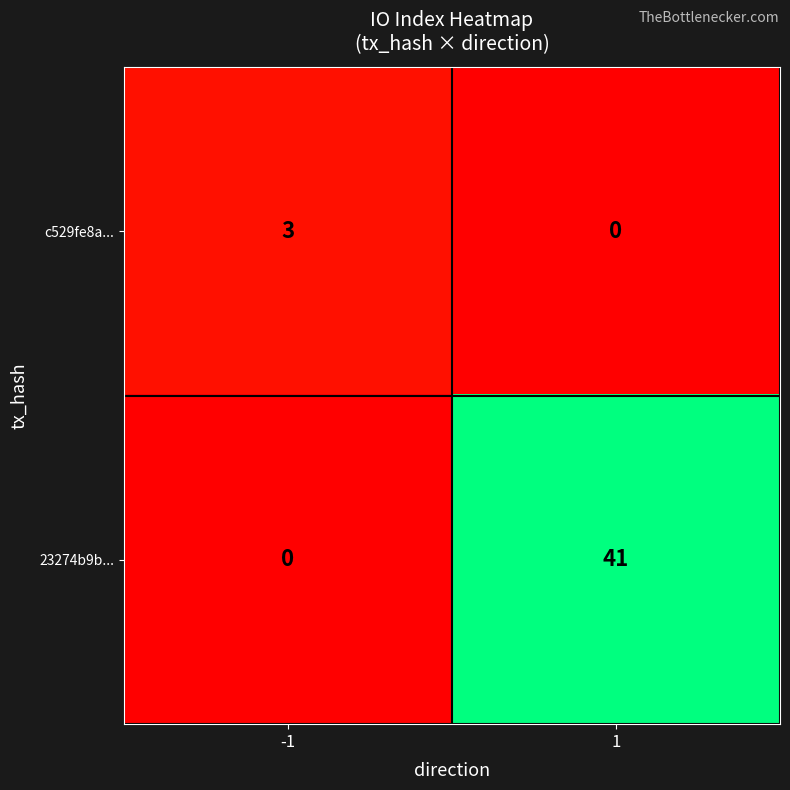

The 23274b9b... series shows 0 at -1. True or false?

True